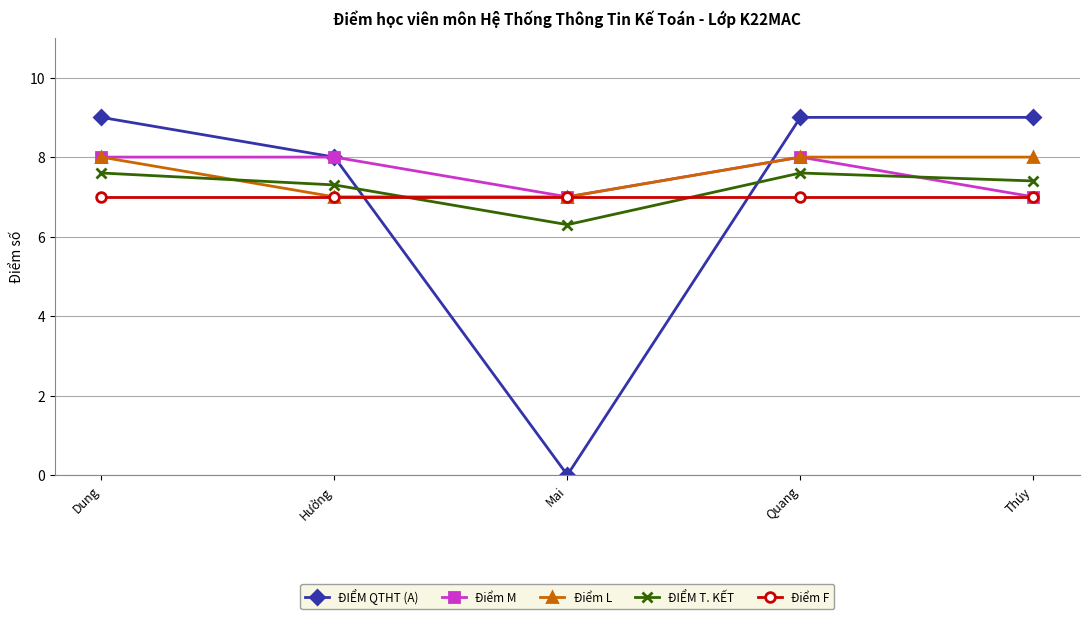

Reading right to left, what are all the values shown in this chart?

ĐIỂM QTHT (A): Thúy=9.0	Quang=9.0	Mai=0.0	Hưởng=8.0	Dung=9.0
Điểm M: Thúy=7.0	Quang=8.0	Mai=7.0	Hưởng=8.0	Dung=8.0
Điểm L: Thúy=8.0	Quang=8.0	Mai=7.0	Hưởng=7.0	Dung=8.0
ĐIỂM T. KẾT: Thúy=7.4	Quang=7.6	Mai=6.3	Hưởng=7.3	Dung=7.6
Điểm F: Thúy=7.0	Quang=7.0	Mai=7.0	Hưởng=7.0	Dung=7.0